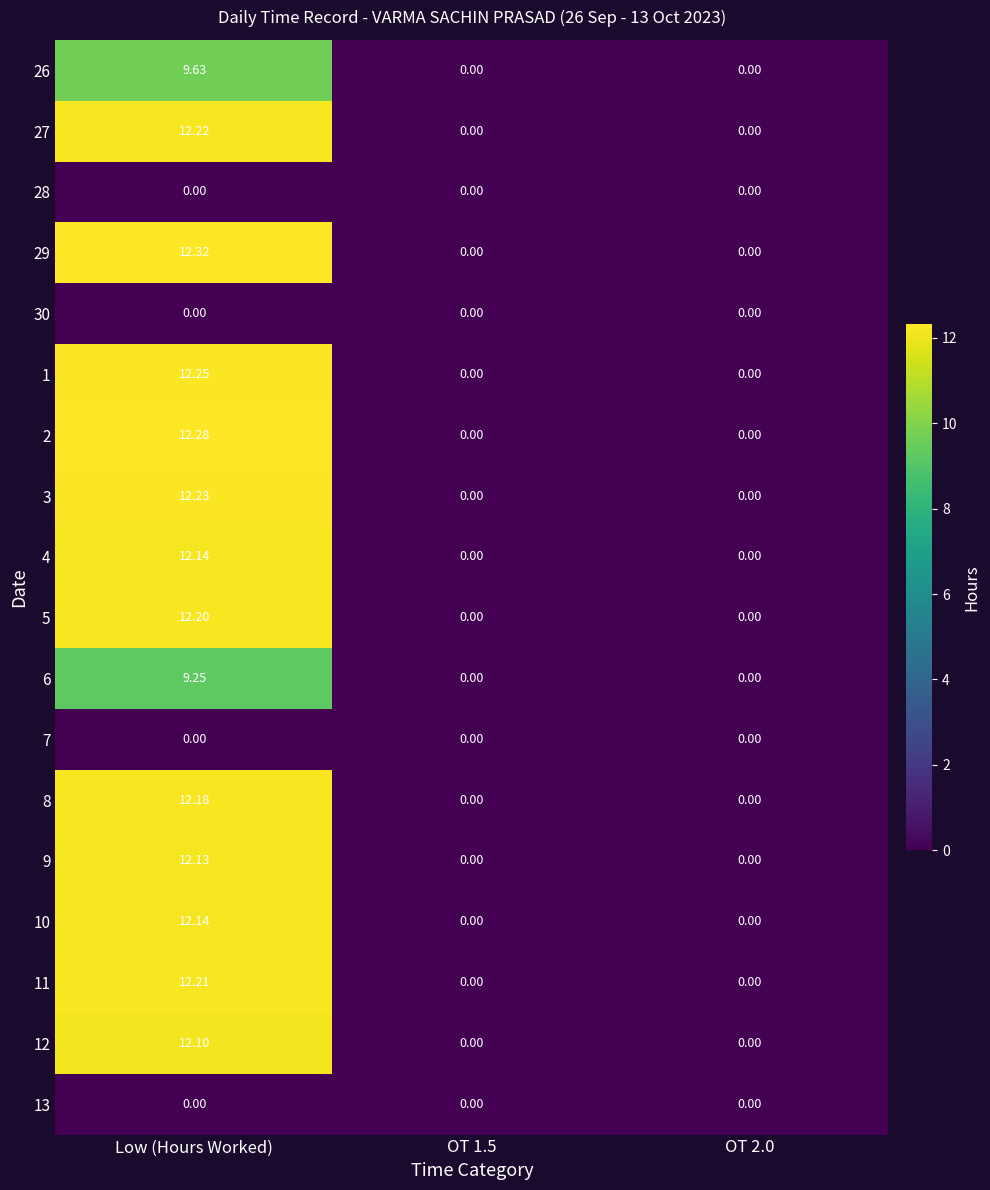

Which category has the highest value across all series?

Low (Hours Worked)